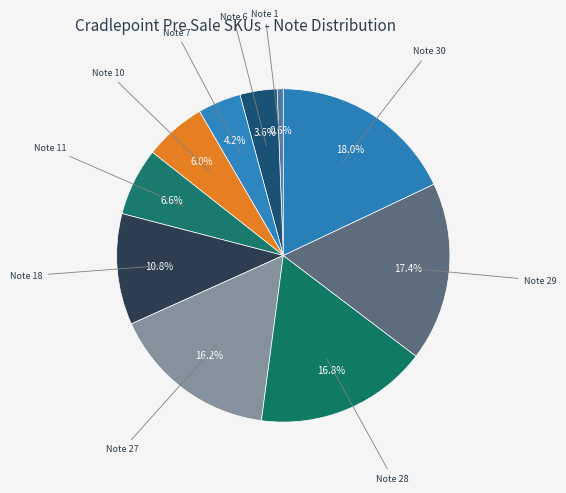

Which category has the smallest portion of the pie?

Note 1